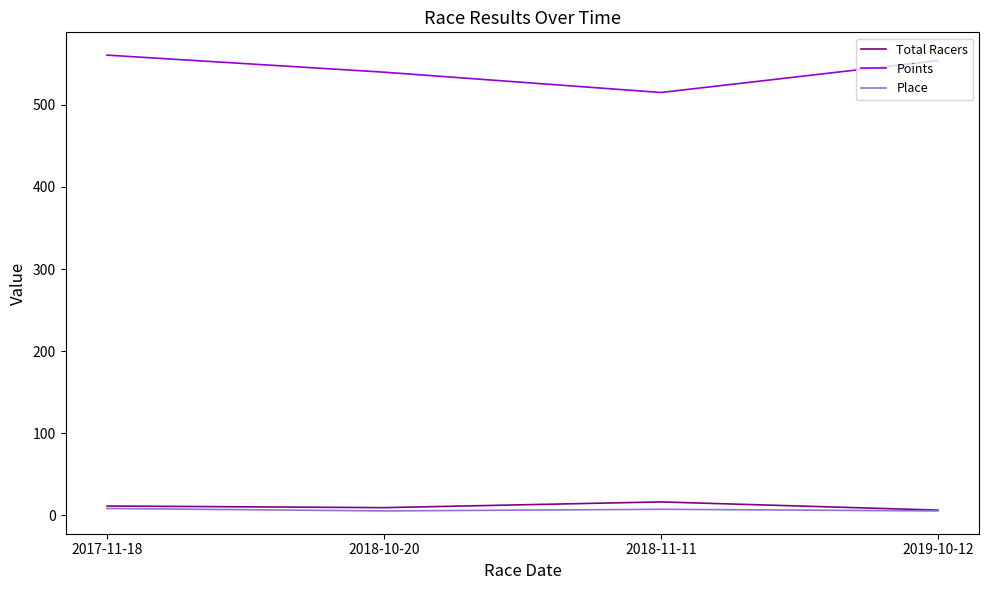

True or false: Total Racers and Points cross at least once.

False